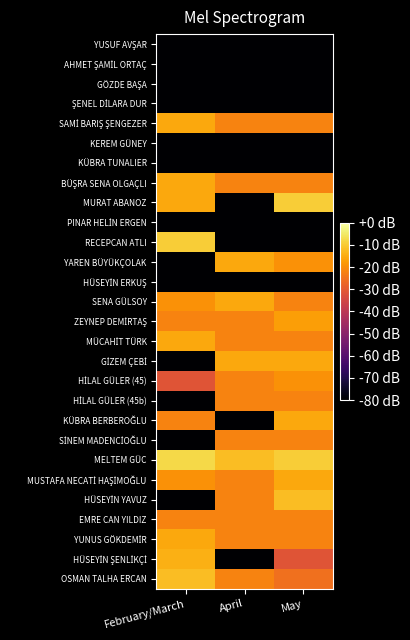

What is the smallest value displayed?

-80.0